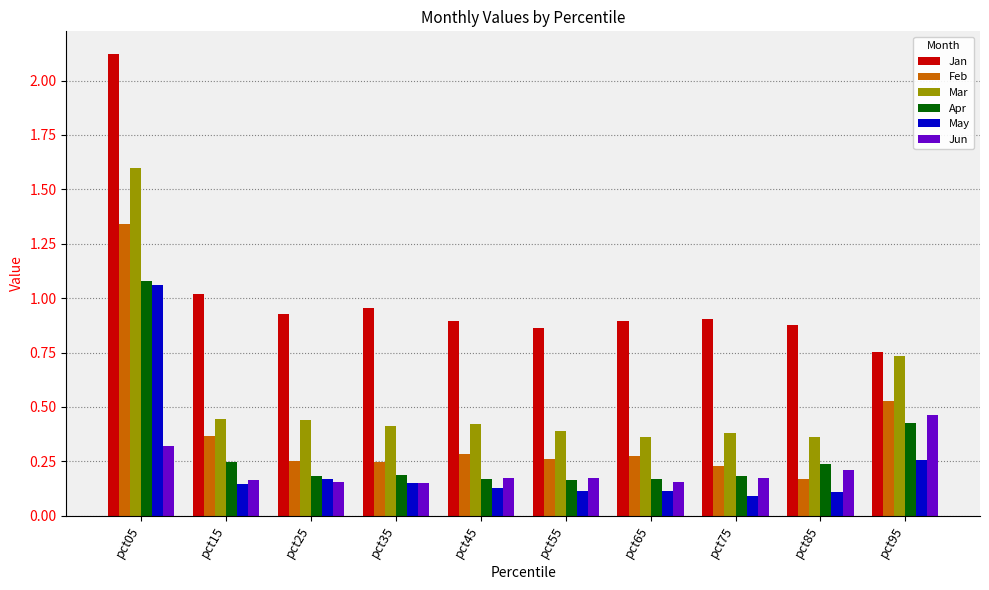

Which series has the largest range (max minus min)?

Jan